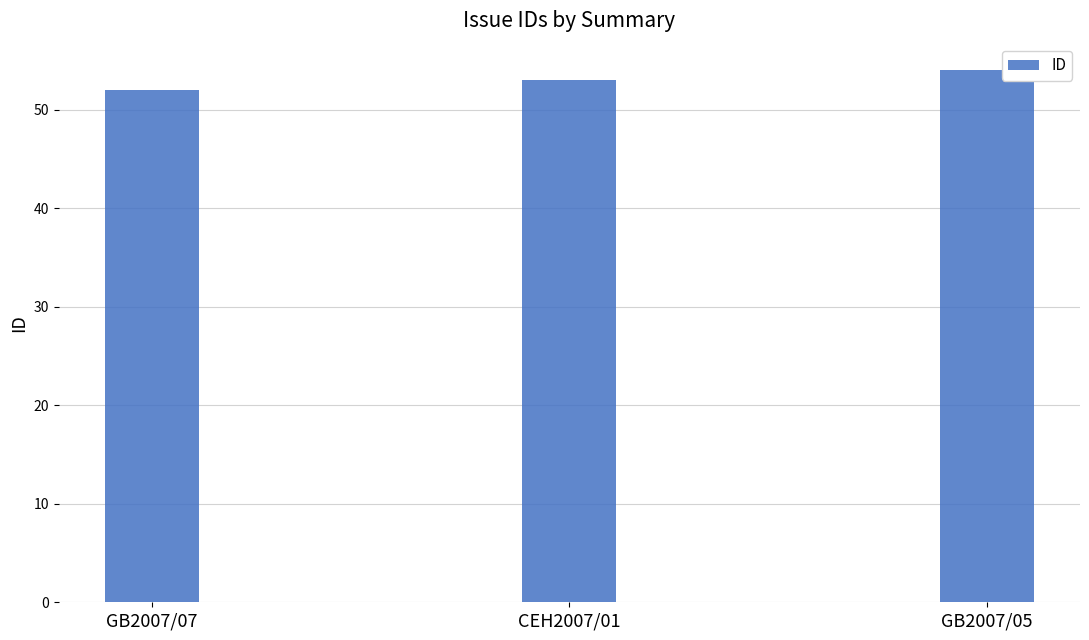

What is the difference between the maximum and minimum values?

2